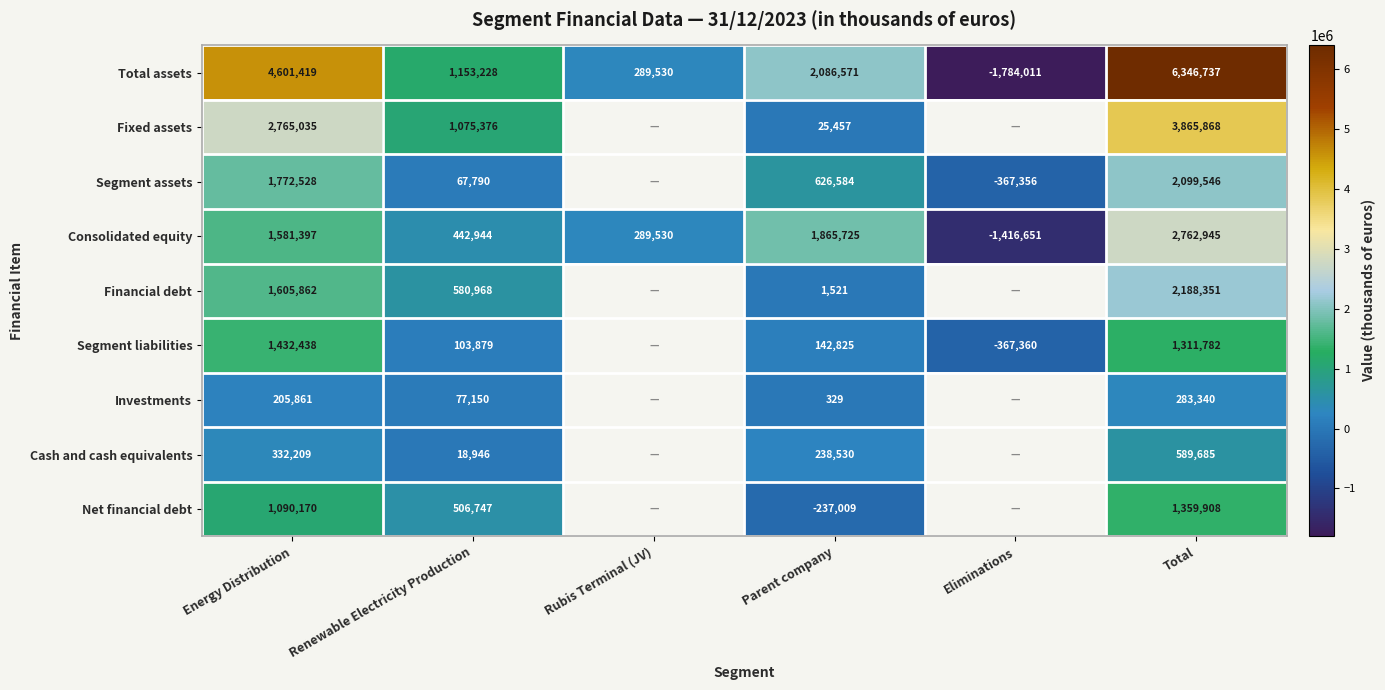

Rank the series at Parent company from highest to lowest value.

Total assets, Consolidated equity, Segment assets, Cash and cash equivalents, Segment liabilities, Fixed assets, Financial debt, Investments, Net financial debt